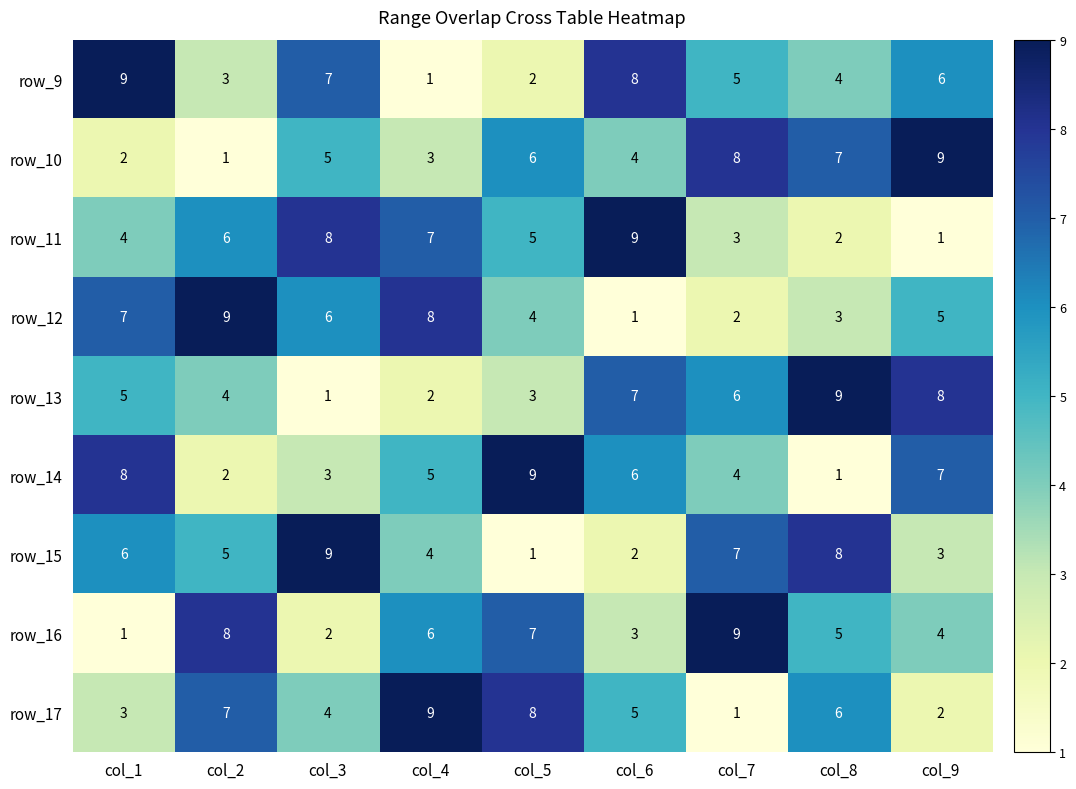

What is the minimum value shown in the chart?

1